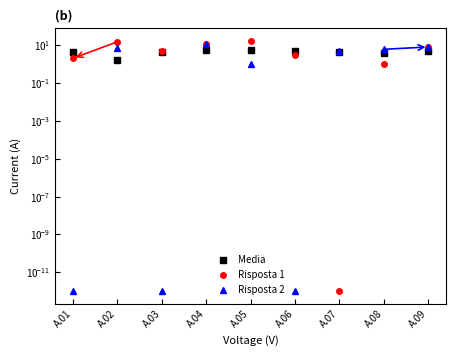

Where is the first local minimum for Media?

A.02